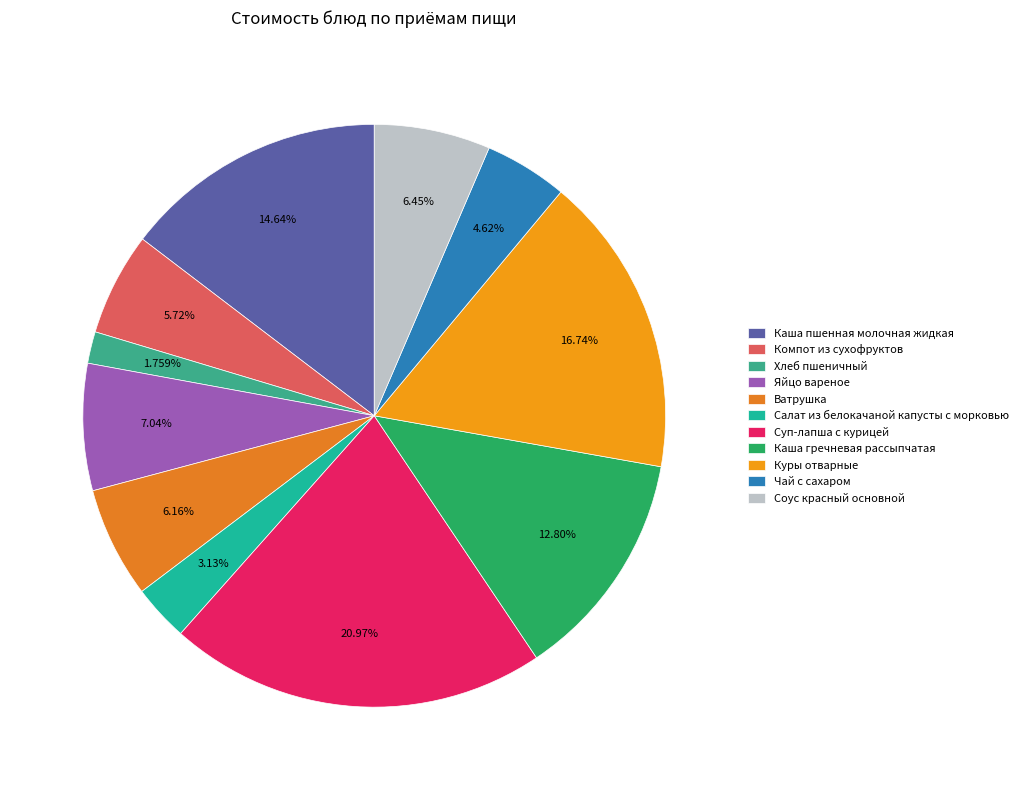

Is it true that Хлеб пшеничный is 1% of the pie?

False